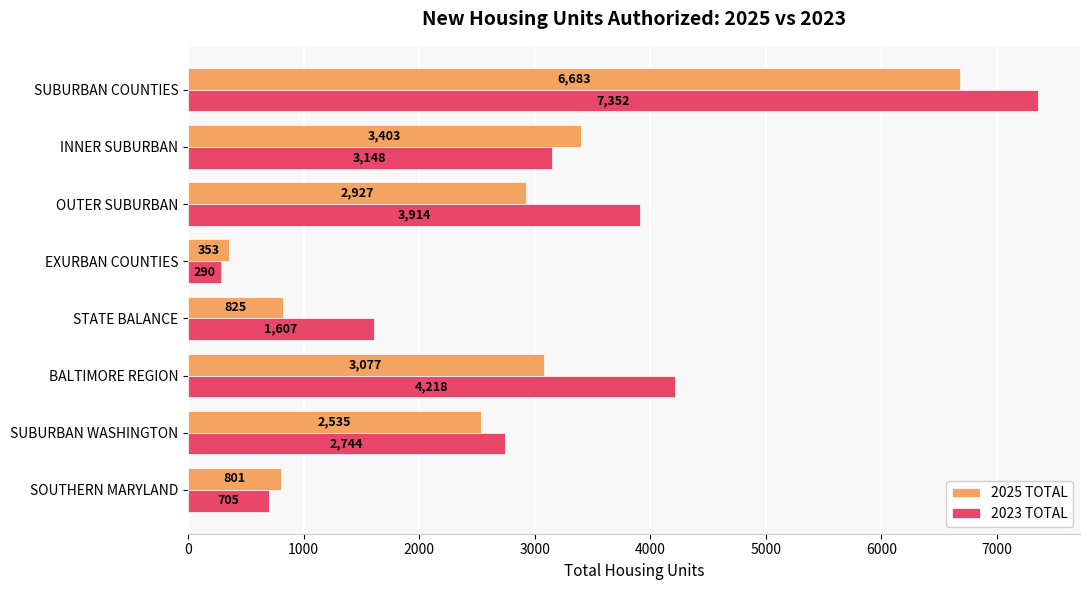

What is the difference between the 2023 TOTAL values at BALTIMORE REGION and SUBURBAN COUNTIES?

3134